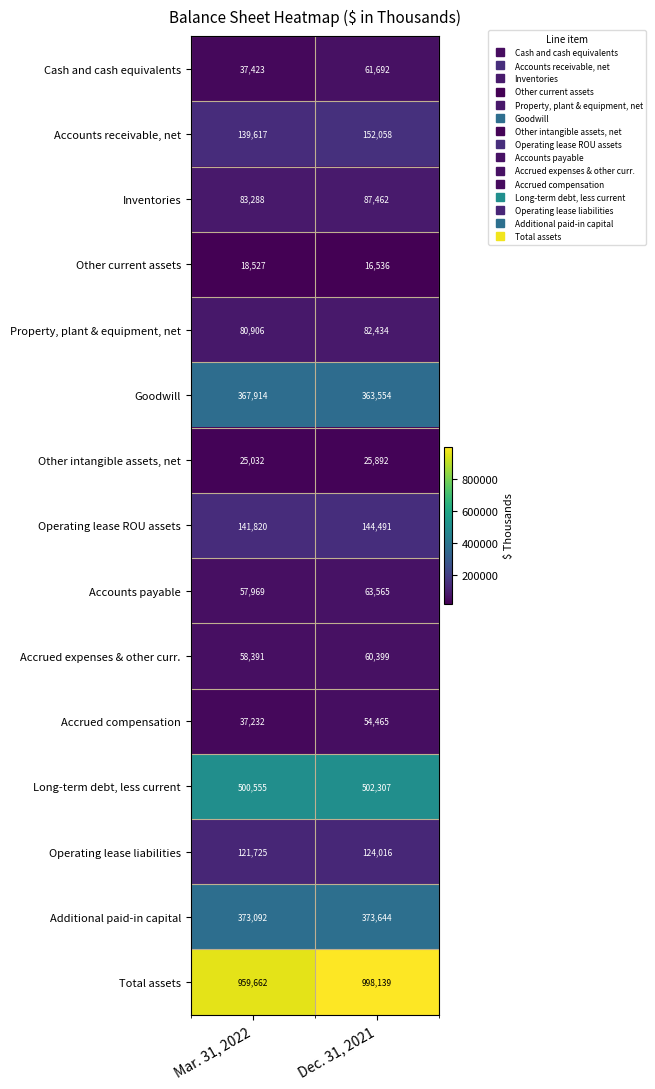

Between Mar. 31, 2022 and Dec. 31, 2021, which series saw the biggest shift?

Total assets